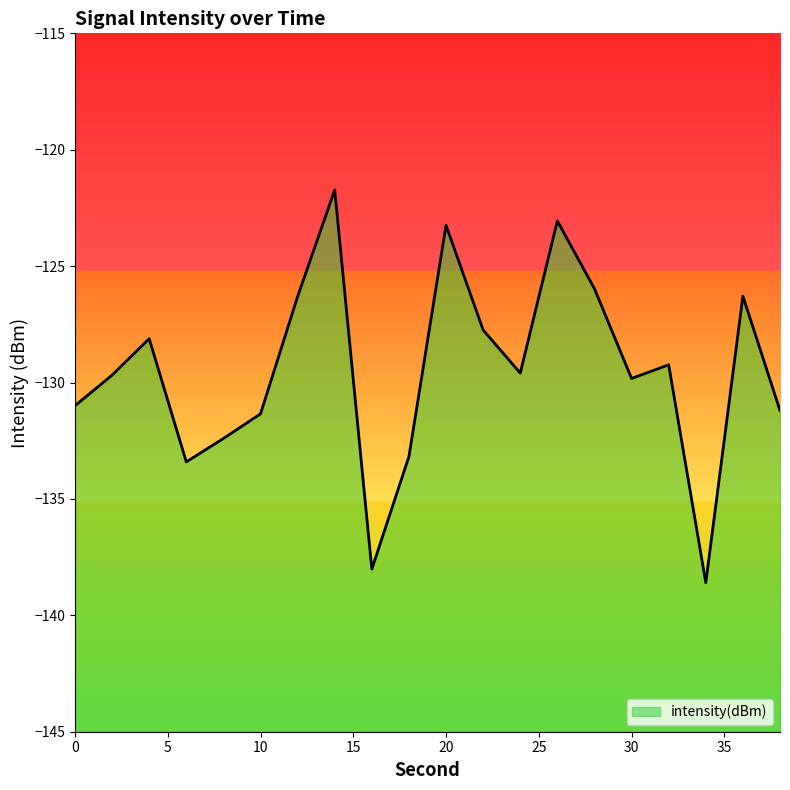

Rank the categories by value from lowest to highest.

34, 16, 6, 18, 8, 10, 38, 0, 30, 2, 24, 32, 4, 22, 12, 36, 28, 20, 26, 14